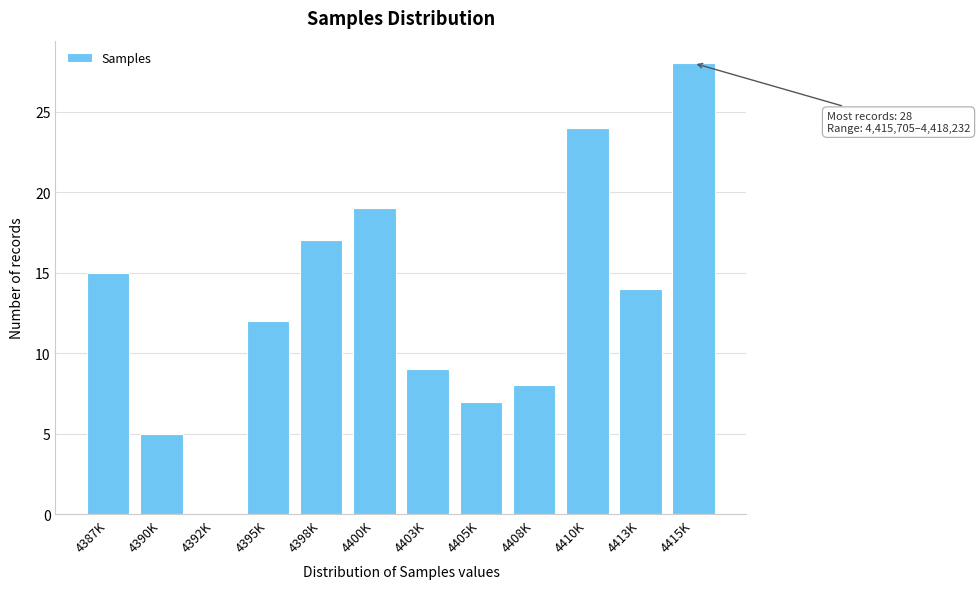

Reading left to right, list all the values displayed in this chart.

4387K=15	4390K=5	4392K=0	4395K=12	4398K=17	4400K=19	4403K=9	4405K=7	4408K=8	4410K=24	4413K=14	4415K=28